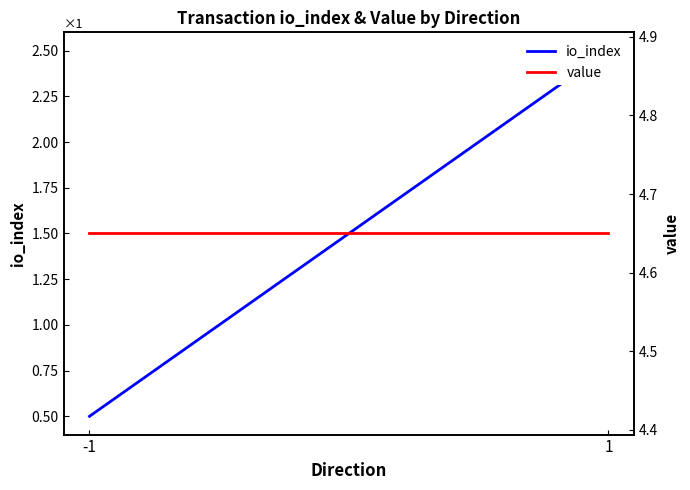

The value of io_index at 1 is 2.5. True or false?

True